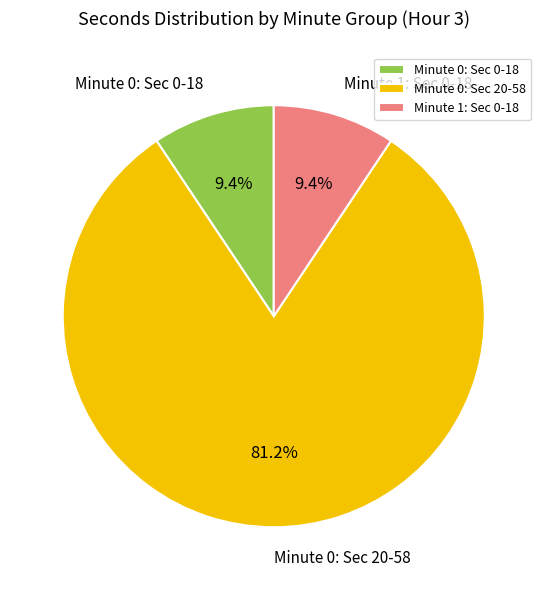

Approximately how many times larger is the value at Minute 0: Sec 0-18 compared to Minute 1: Sec 0-18?

1.0